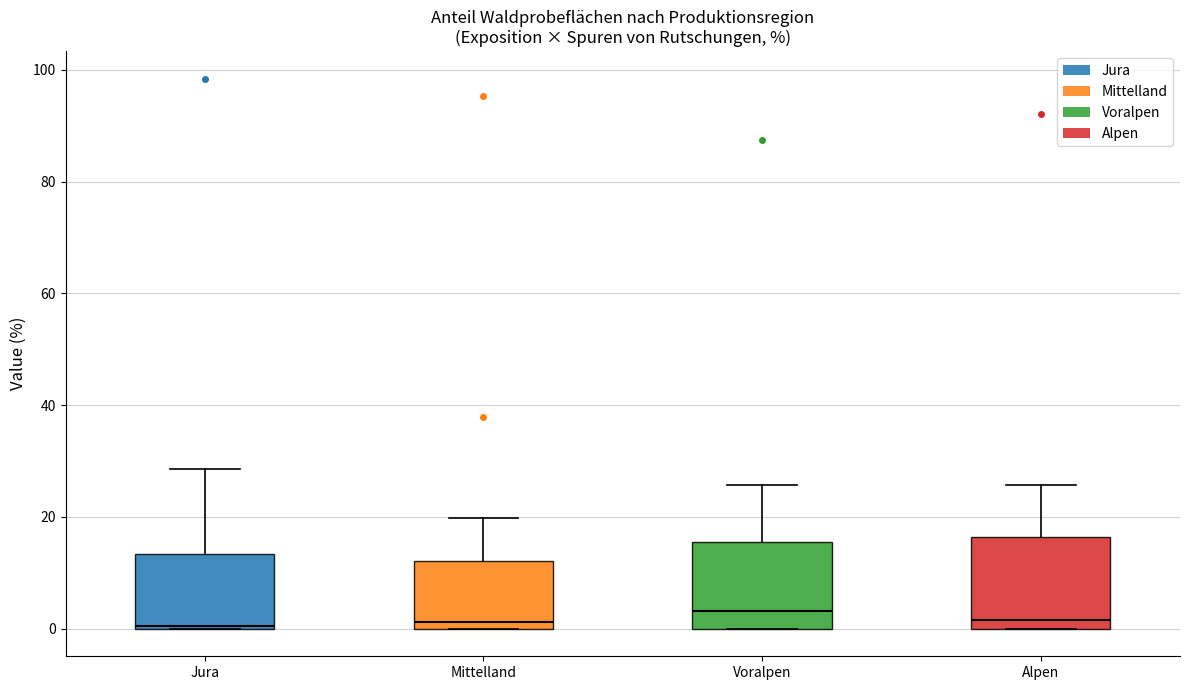

Reading left to right, read every box against the y-axis: the position of its median line, the range the box covers, and the ends of its whiskers. The values are not printed on the chart, so give them approximately, as read against the axis.

Jura: median 0, box 0 to 14, whiskers 0 to 28
Mittelland: median 2, box 0 to 12, whiskers 0 to 20
Voralpen: median 4, box 0 to 16, whiskers 0 to 26
Alpen: median 2, box 0 to 16, whiskers 0 to 26